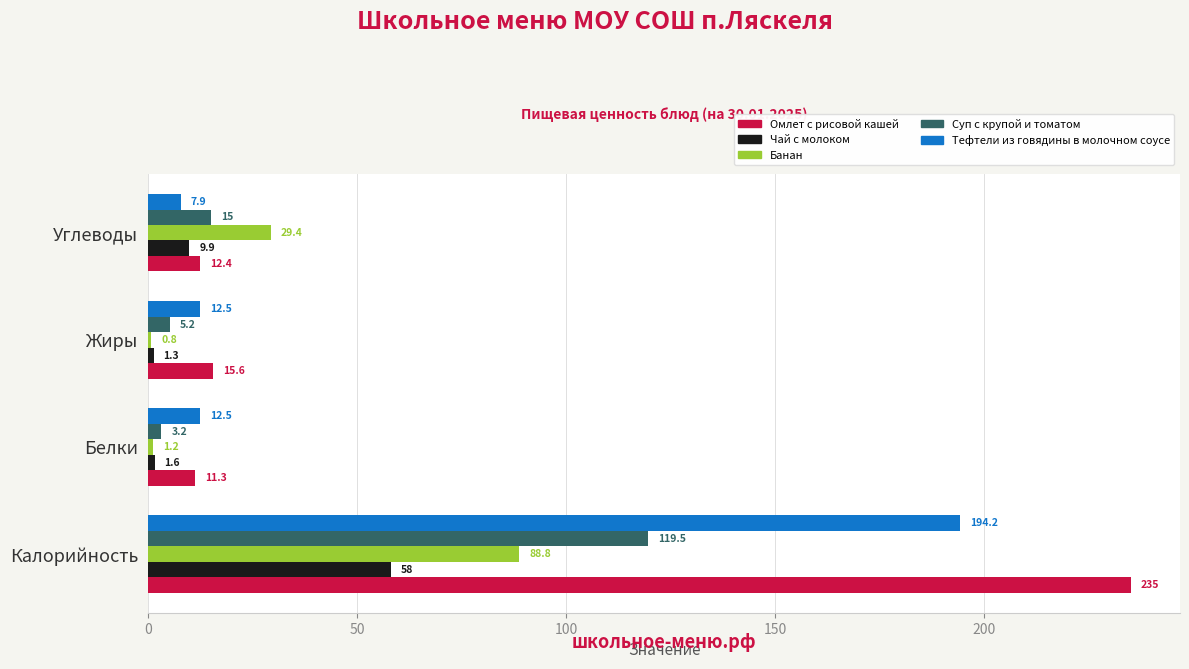

What is the sum of all Тефтели из говядины в молочном соусе values?

227.1